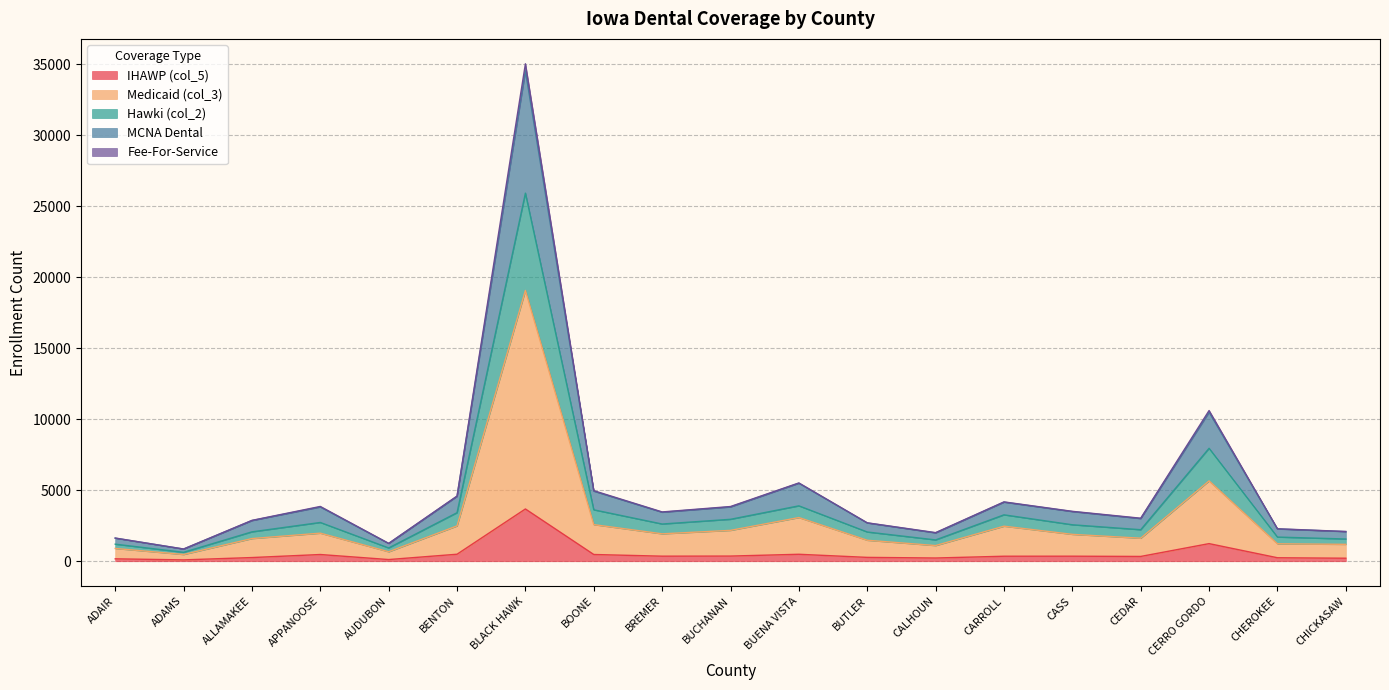

Is the value of IHAWP (col_5) at BREMER greater than the value of Hawki (col_2) at CHEROKEE?

No